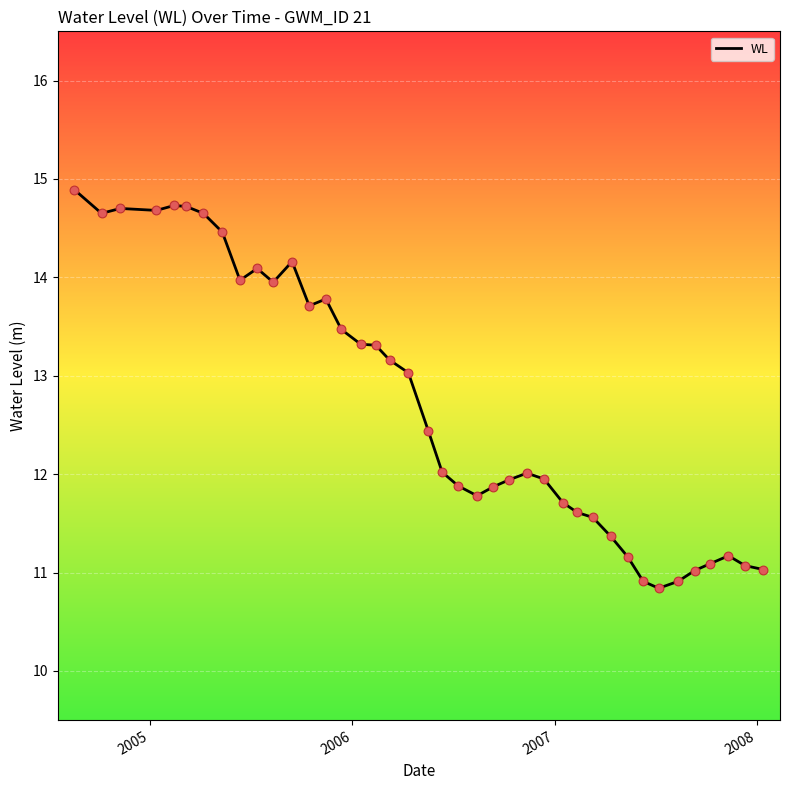

What is the greatest value displayed?

14.9